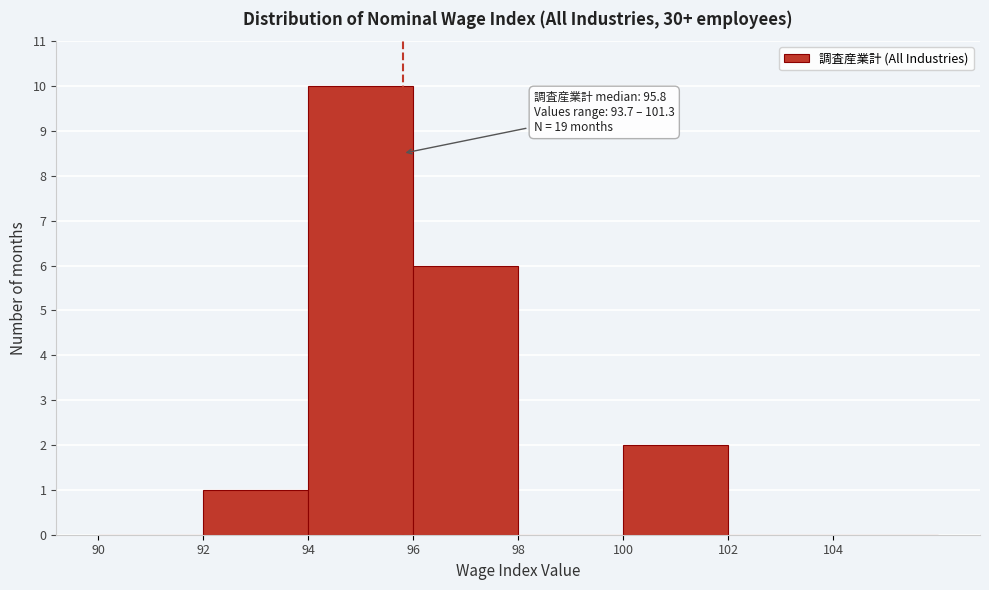

Which range on the x-axis has the tallest bar?

94 to 96